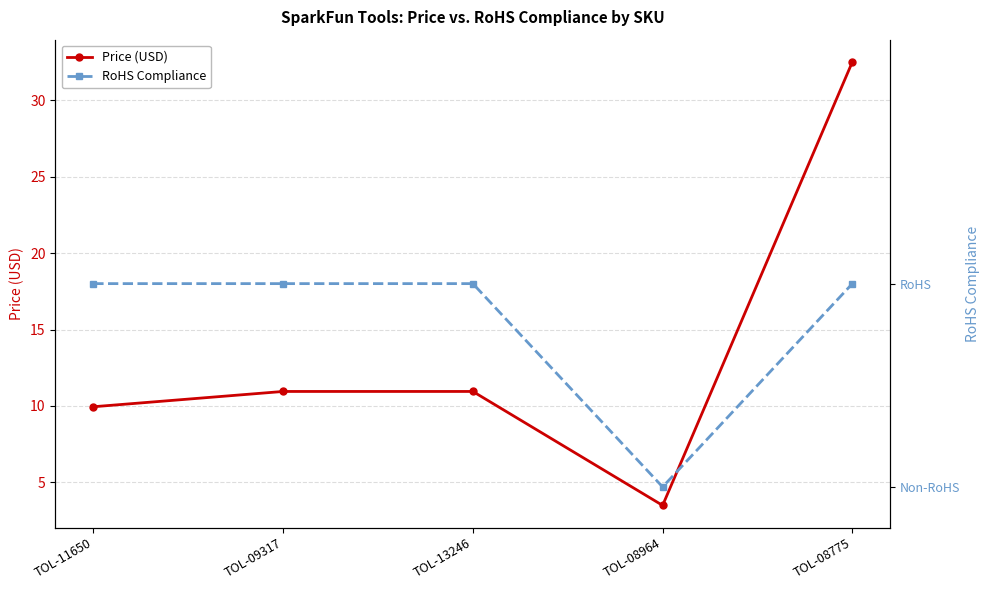

Rank the series by their average value, from lowest to highest.

RoHS Compliance, Price (USD)